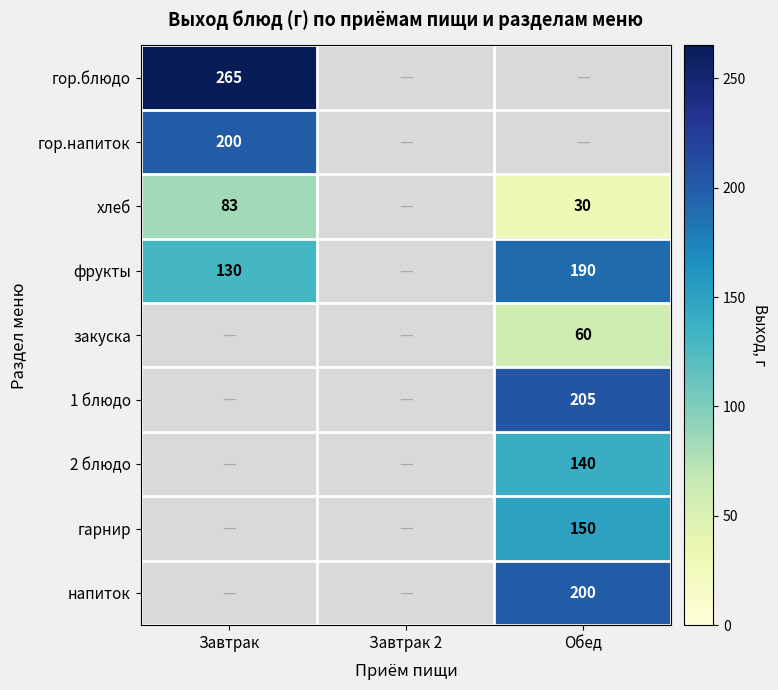

True or false: хлеб has a value of 12 at Обед.

False